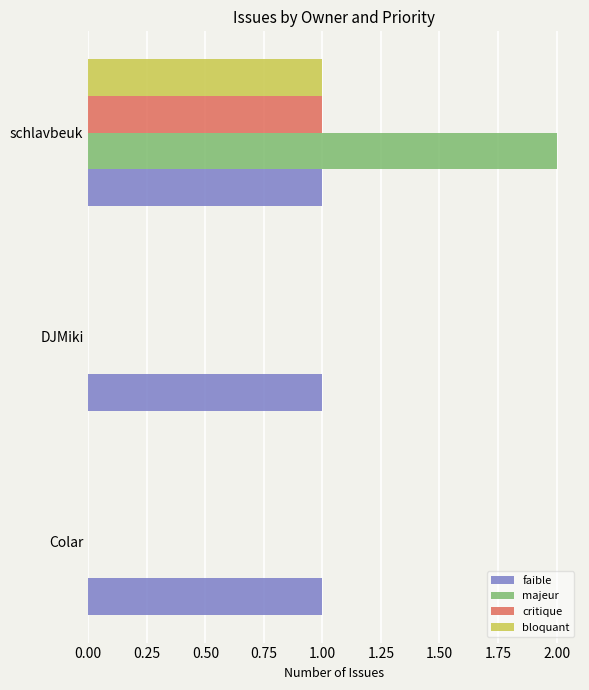

True or false: critique has a value of 0 at DJMiki.

True